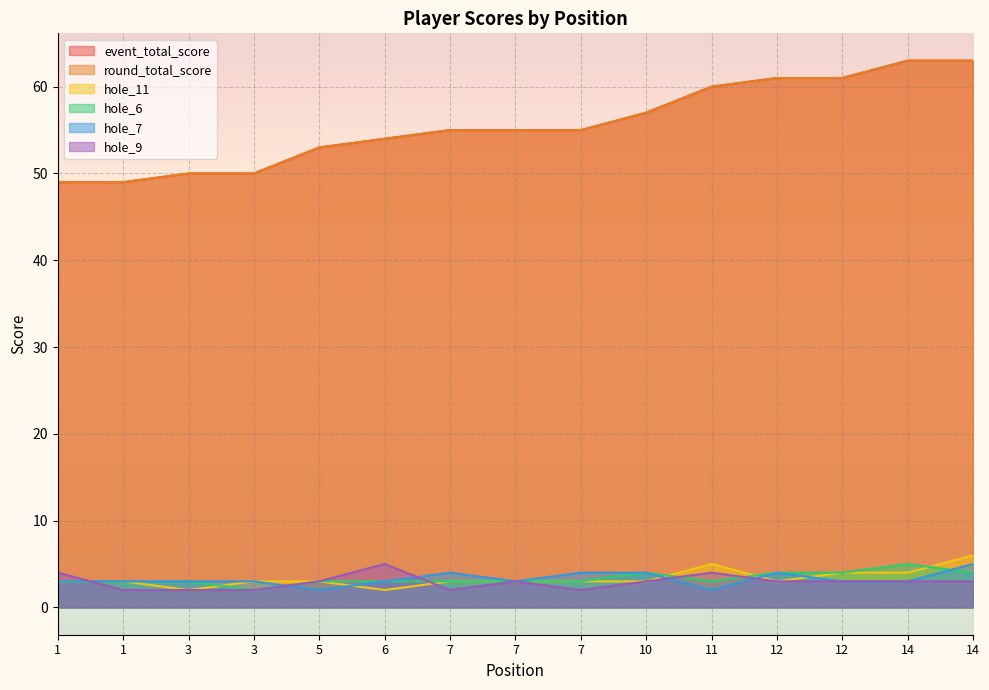

What is the difference between the maximum and minimum values in the hole_11 series?

4